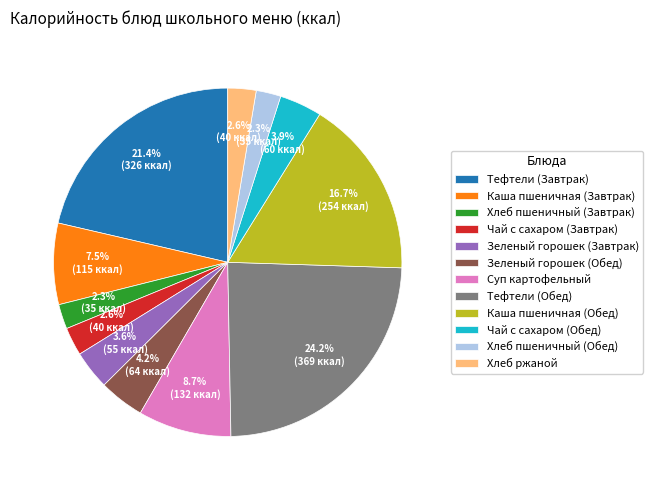

Is there a majority slice in this chart?

No